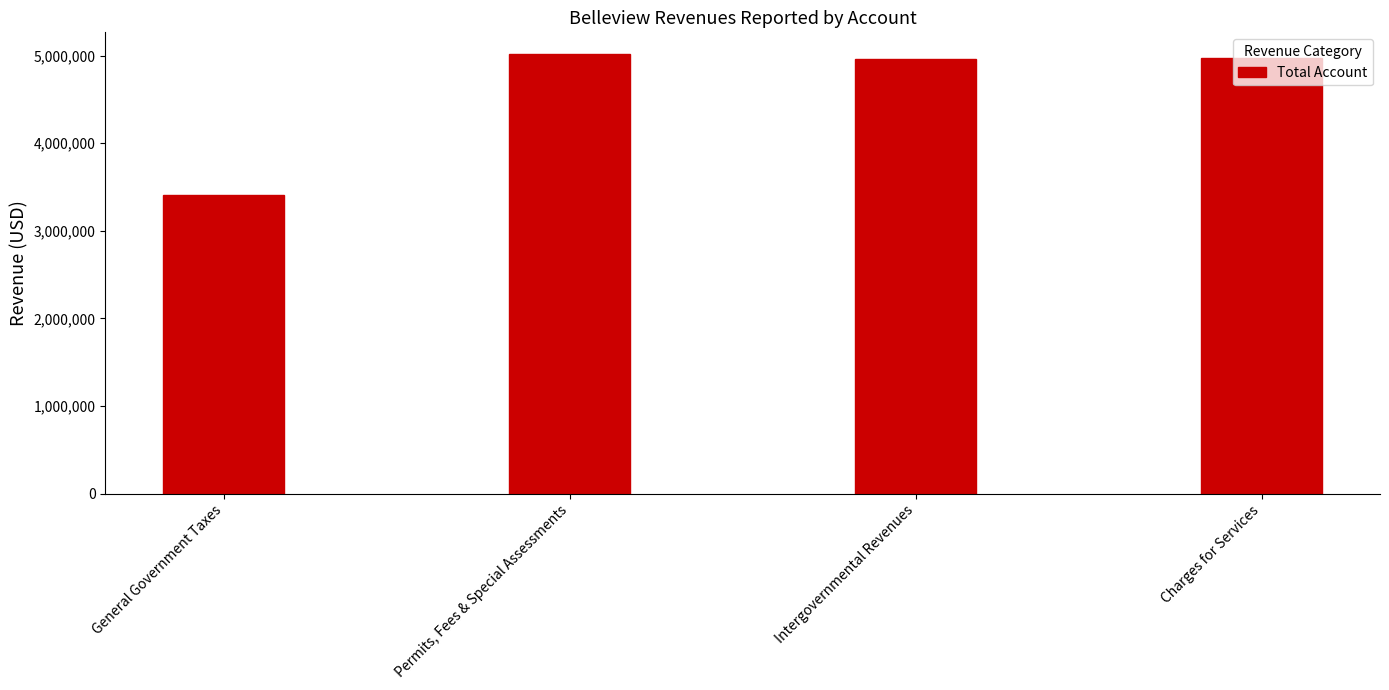

List the labels in order of value, smallest first.

General Government Taxes, Intergovernmental Revenues, Charges for Services, Permits, Fees & Special Assessments